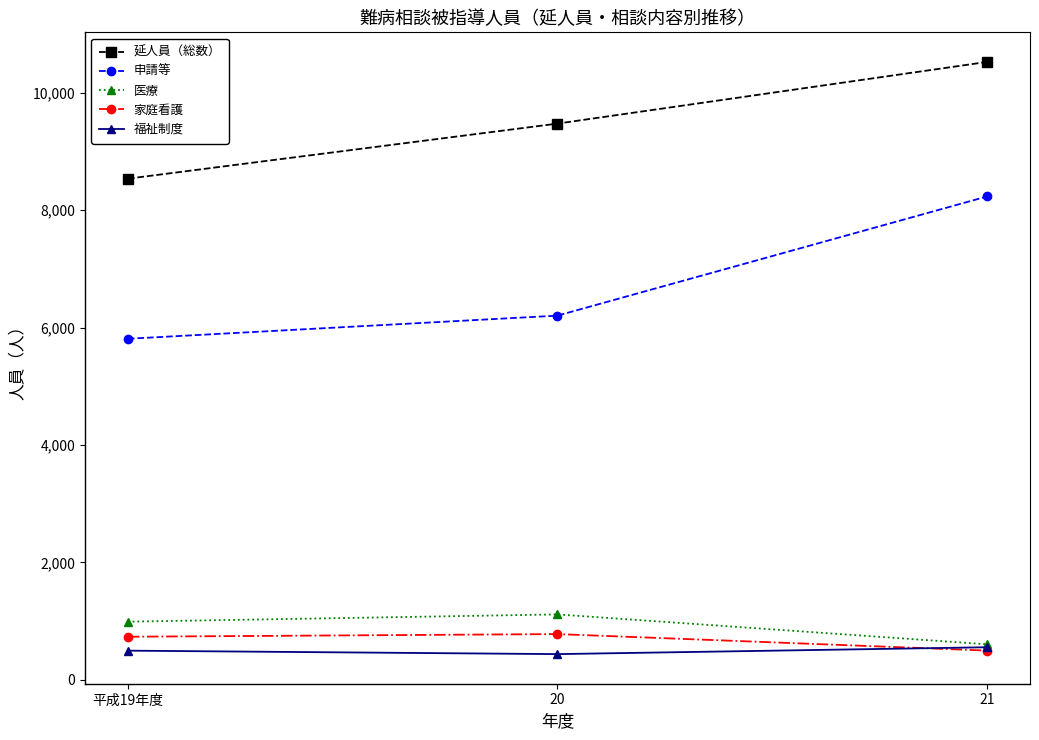

What is the sum of the 家庭看護 values at 20 and 21?

1279